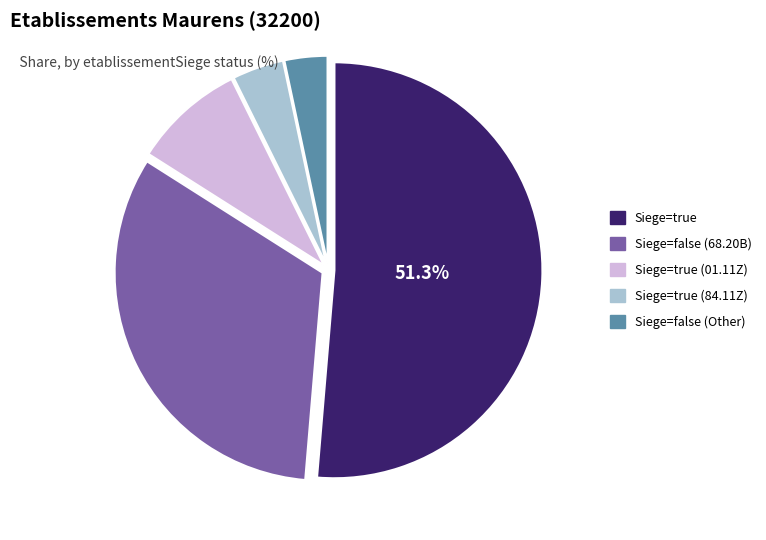

To the nearest percent, what is the average slice percentage?

20%